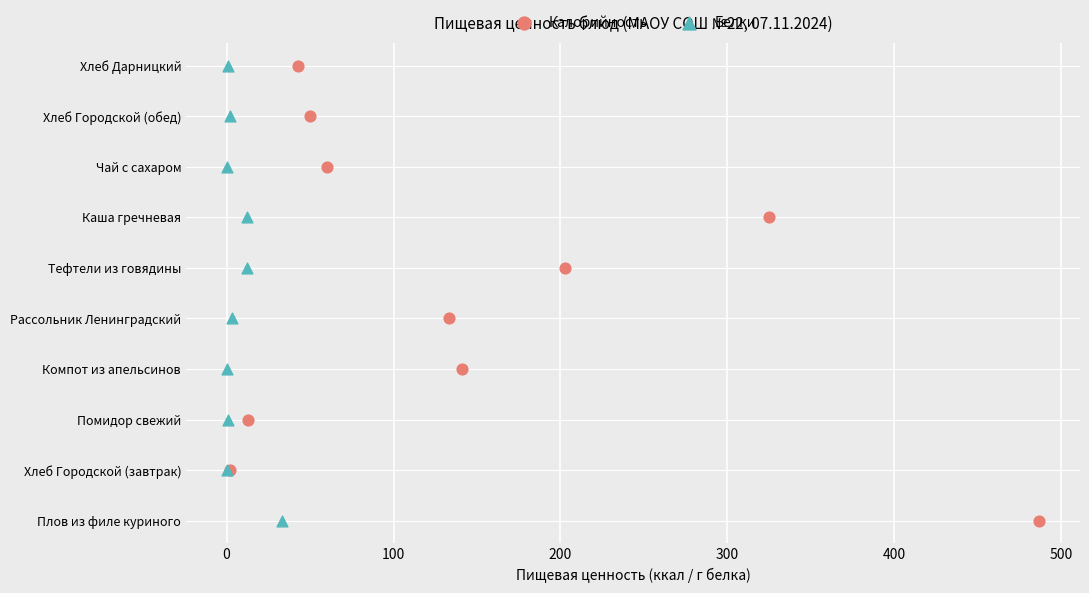

Which series reaches the maximum Y coordinate?

Калорийность